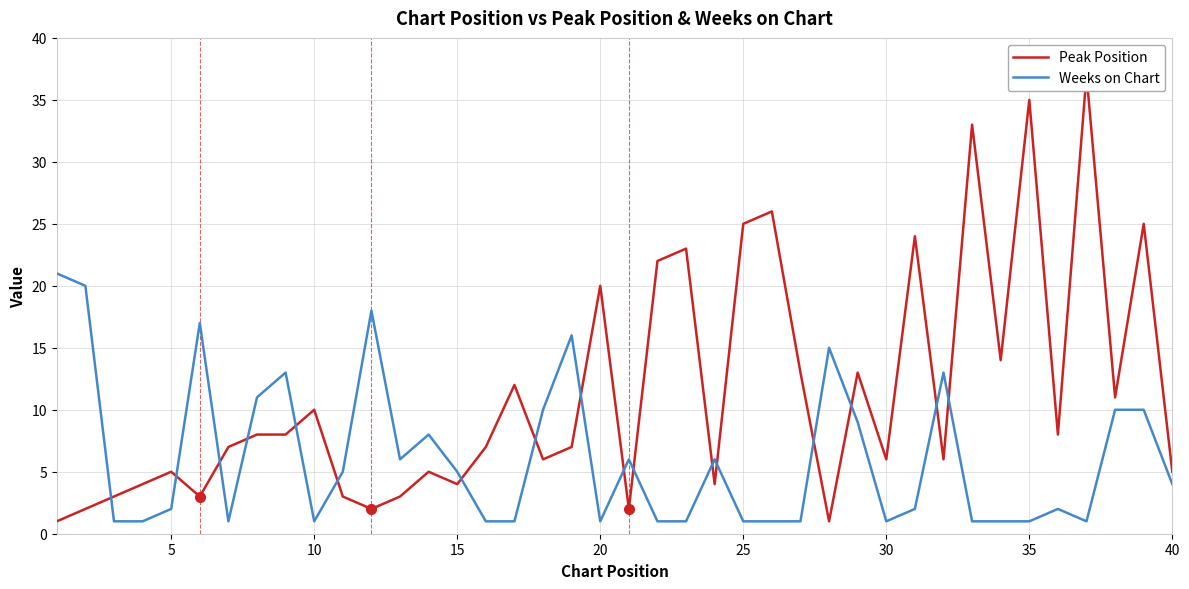

In Weeks on Chart, how many points are higher than both neighbors (excluding endpoints)?

10